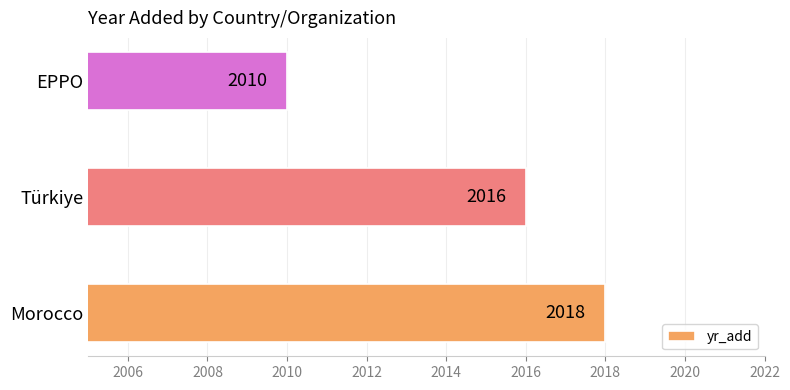

What is the minimum value shown in the chart?

2010